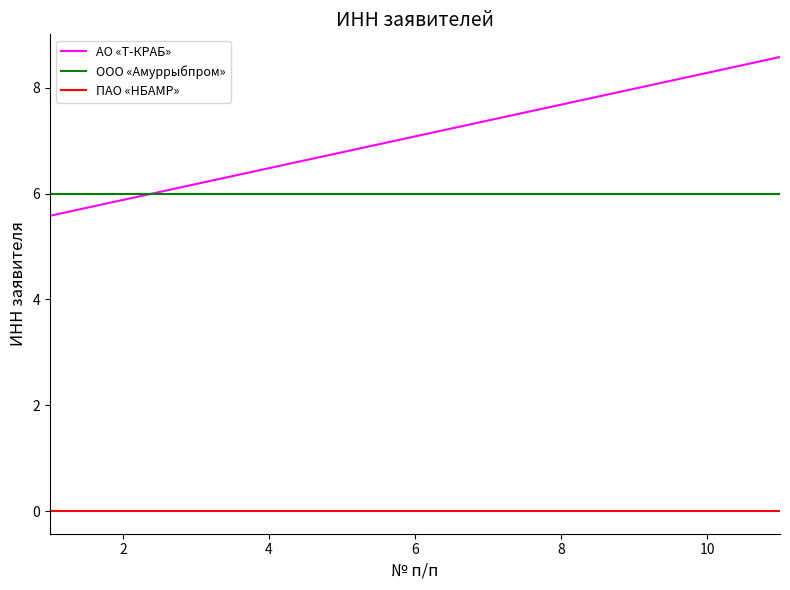

Which series has the largest range (max minus min)?

АО «Т-КРАБ»